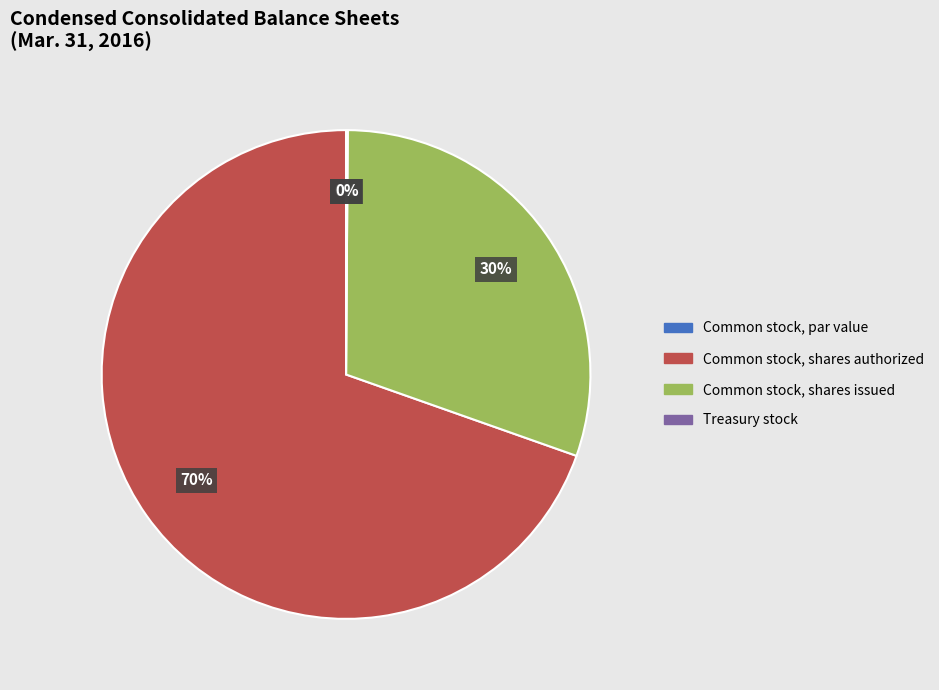

To the nearest percent, what is the difference between the largest and smallest slice percentages?

70%